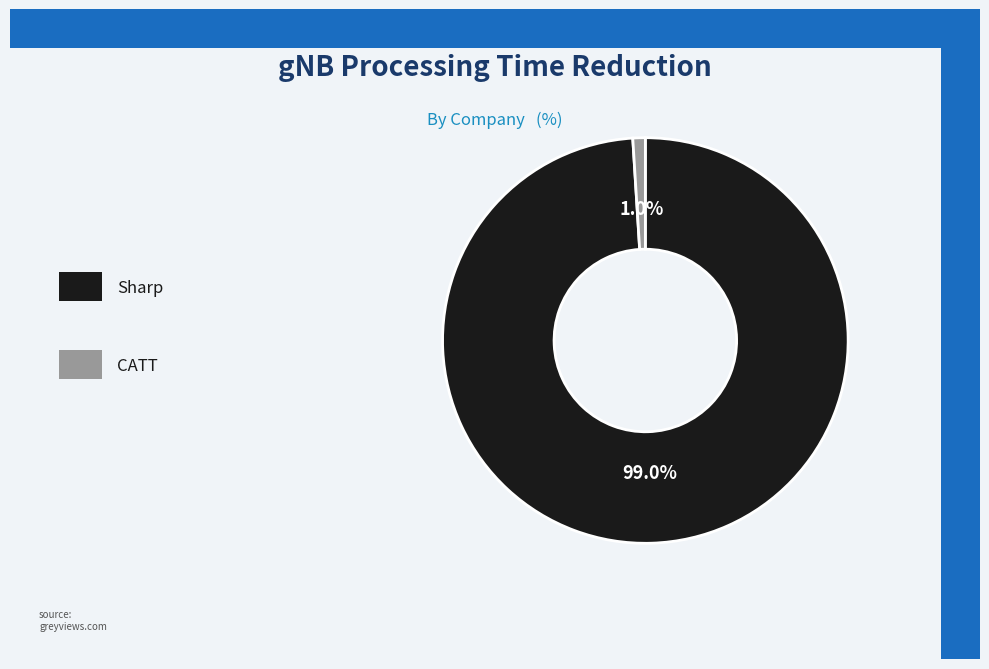

Is there any slice that represents more than half of the pie?

Yes